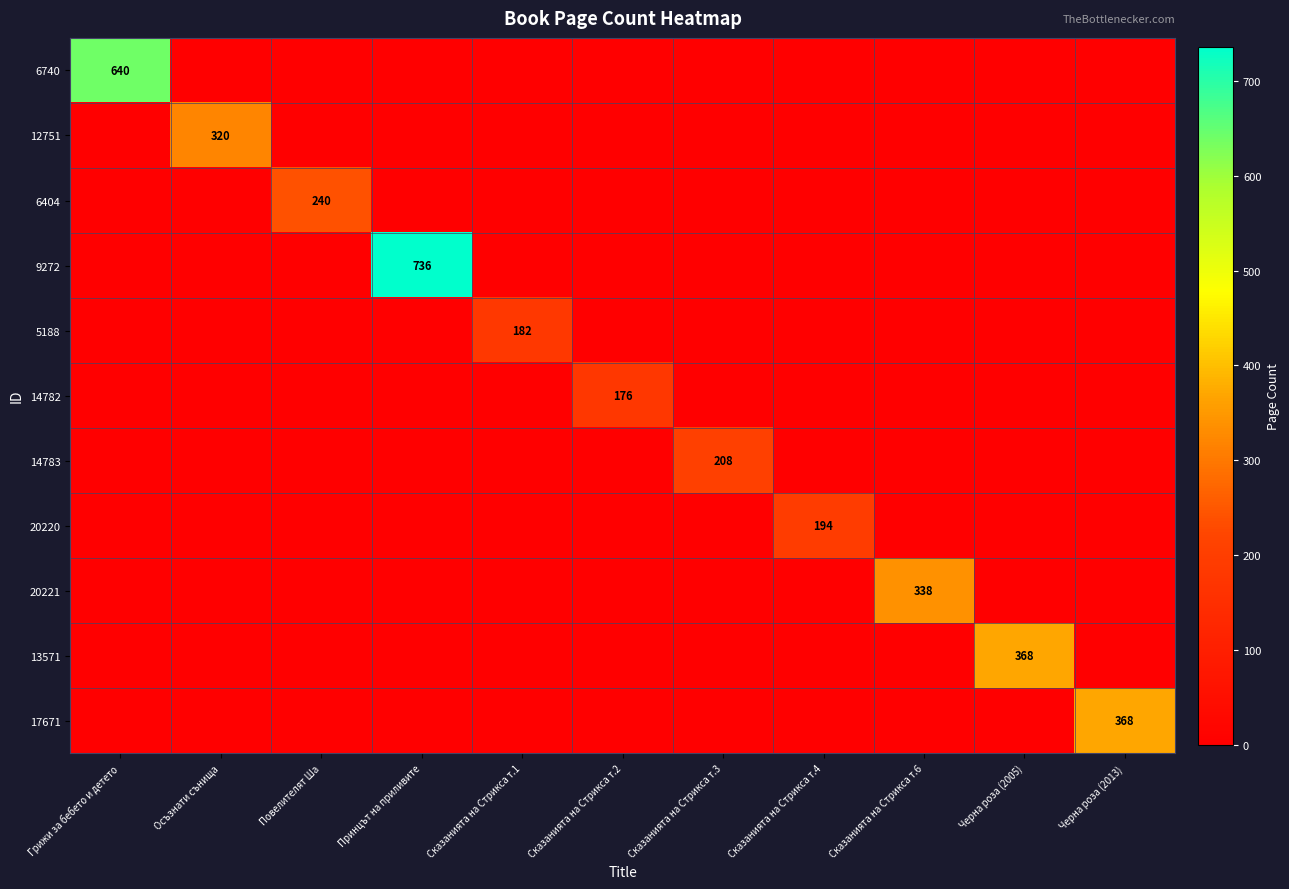

What is the difference between the highest and lowest values at Черна роза (2005)?

368